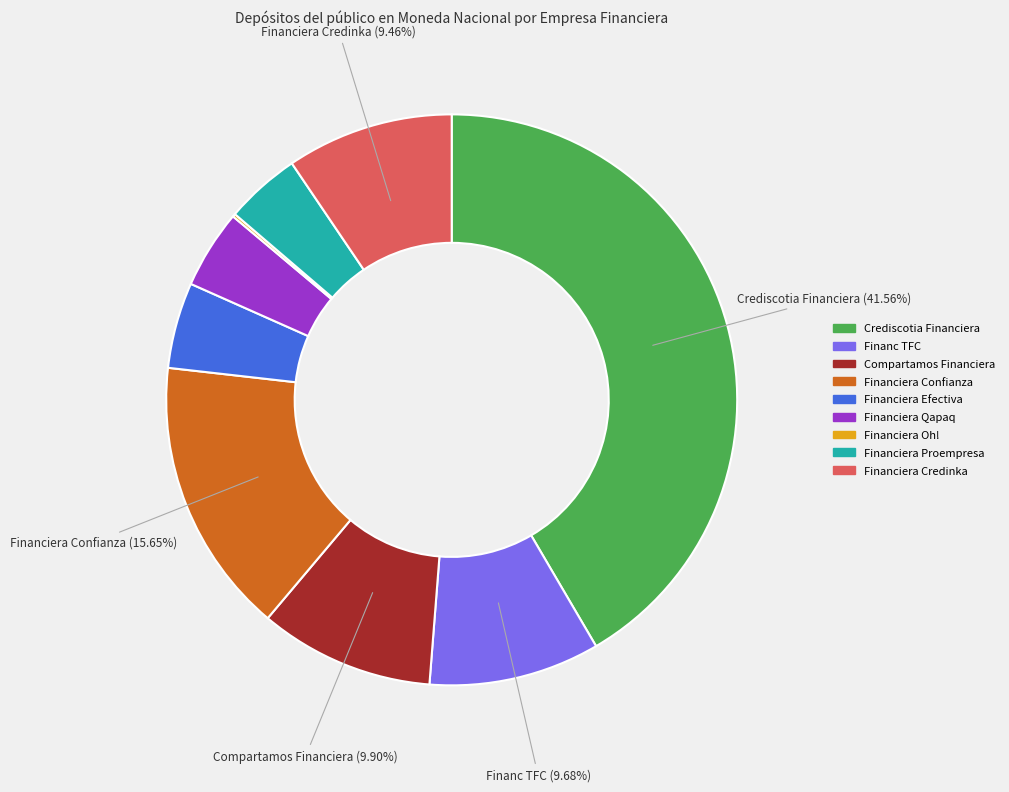

What is the largest slice in the pie chart?

Crediscotia Financiera